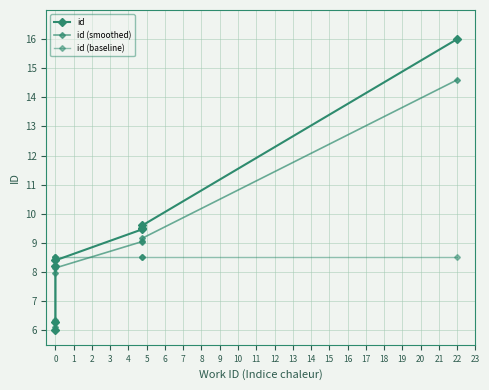

List the series in order of their peak value, lowest first.

id (baseline), id (smoothed), id